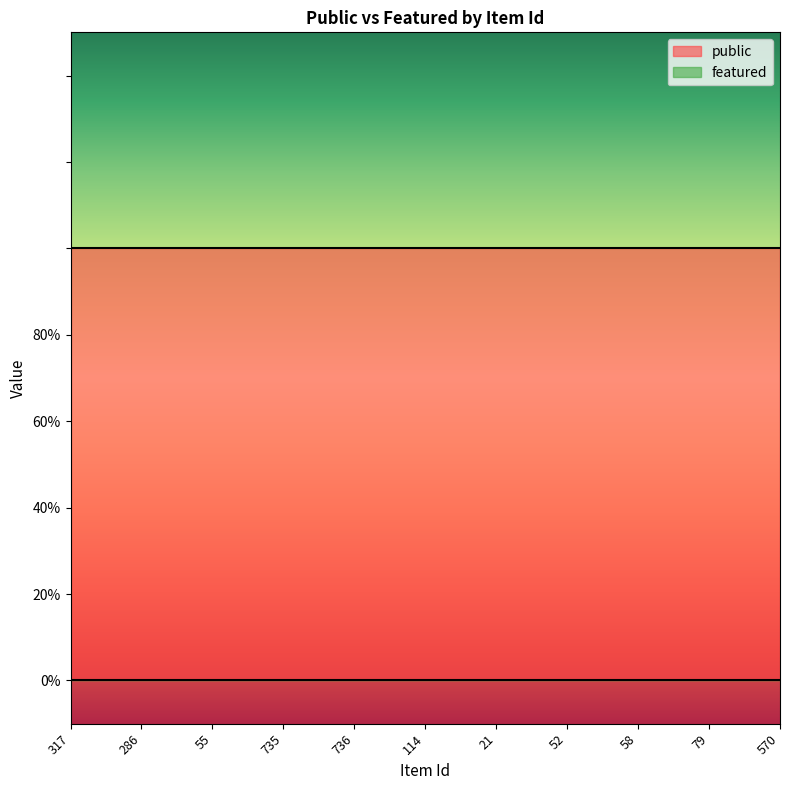

Is the value of public at 79 greater than the value of featured at 736?

Yes